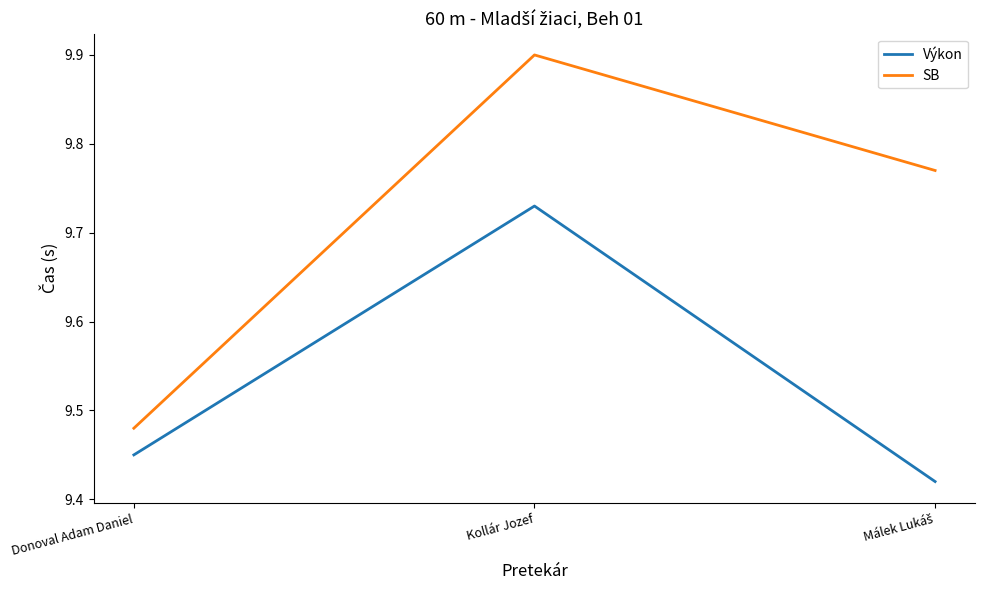

At how many categories does at least one series exceed 9?

3